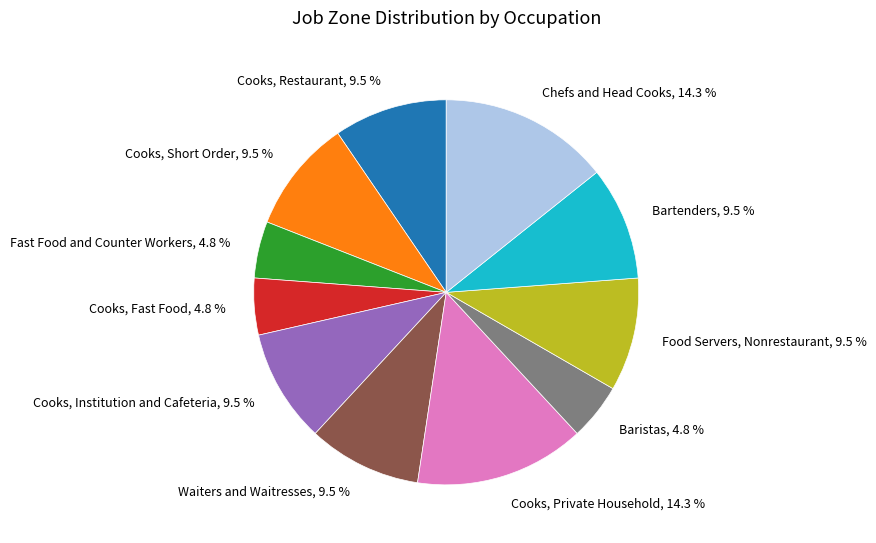

Is there any slice that represents more than half of the pie?

No